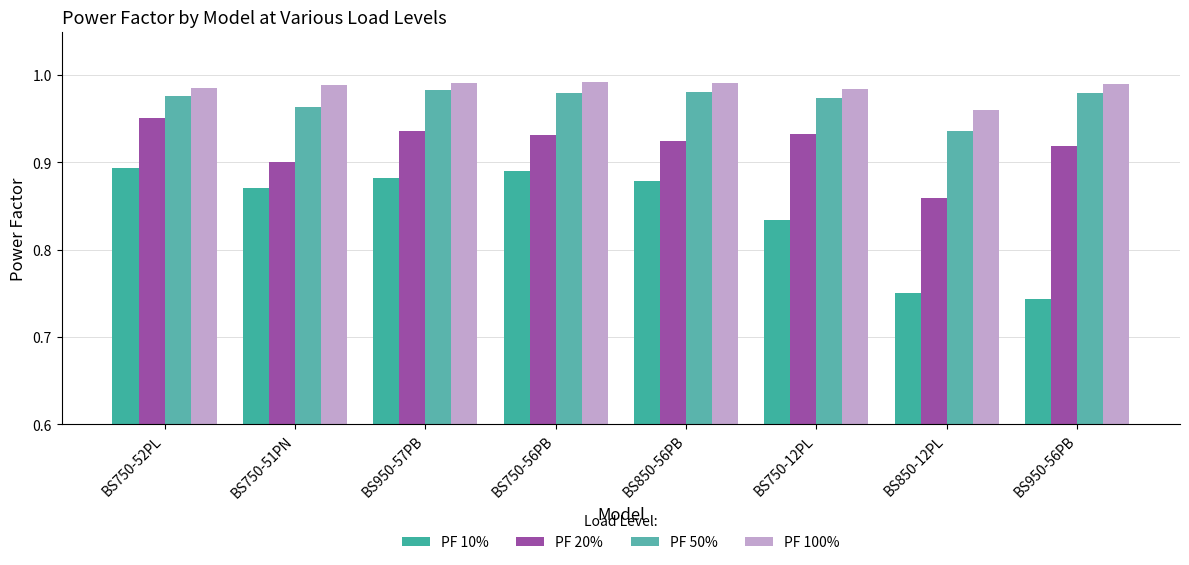

True or false: PF 50% has a value of 1.0 at BS750-56PB.

True